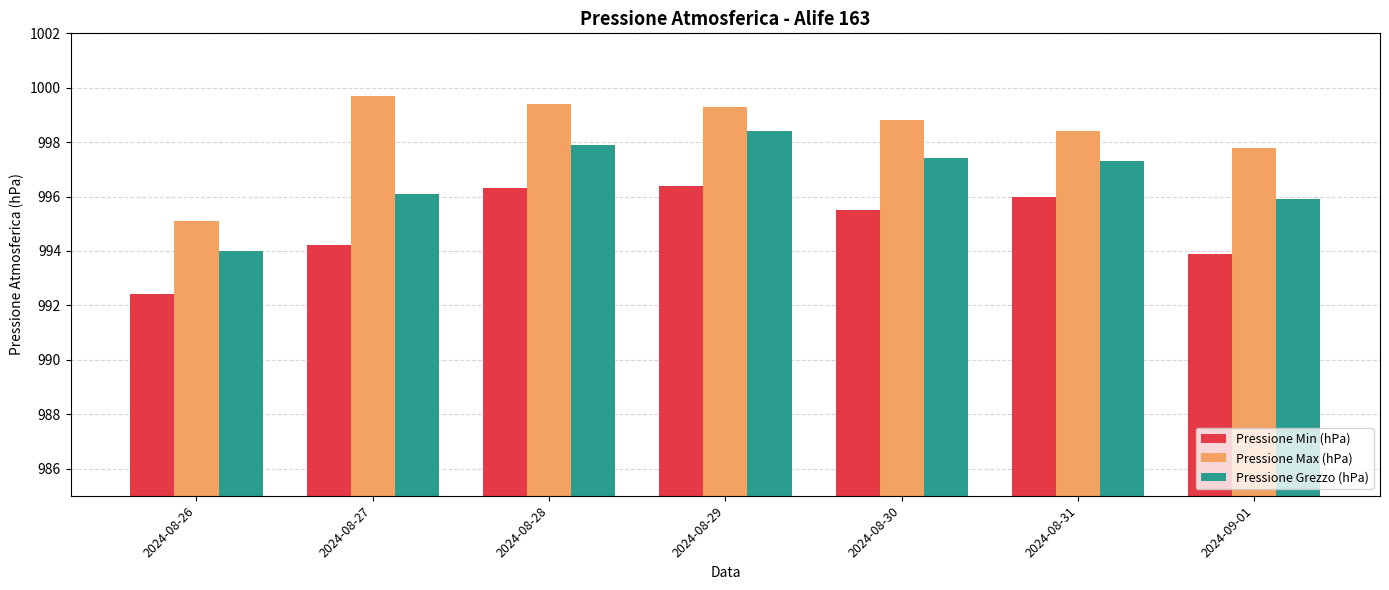

What position from the left is 2024-08-26?

1